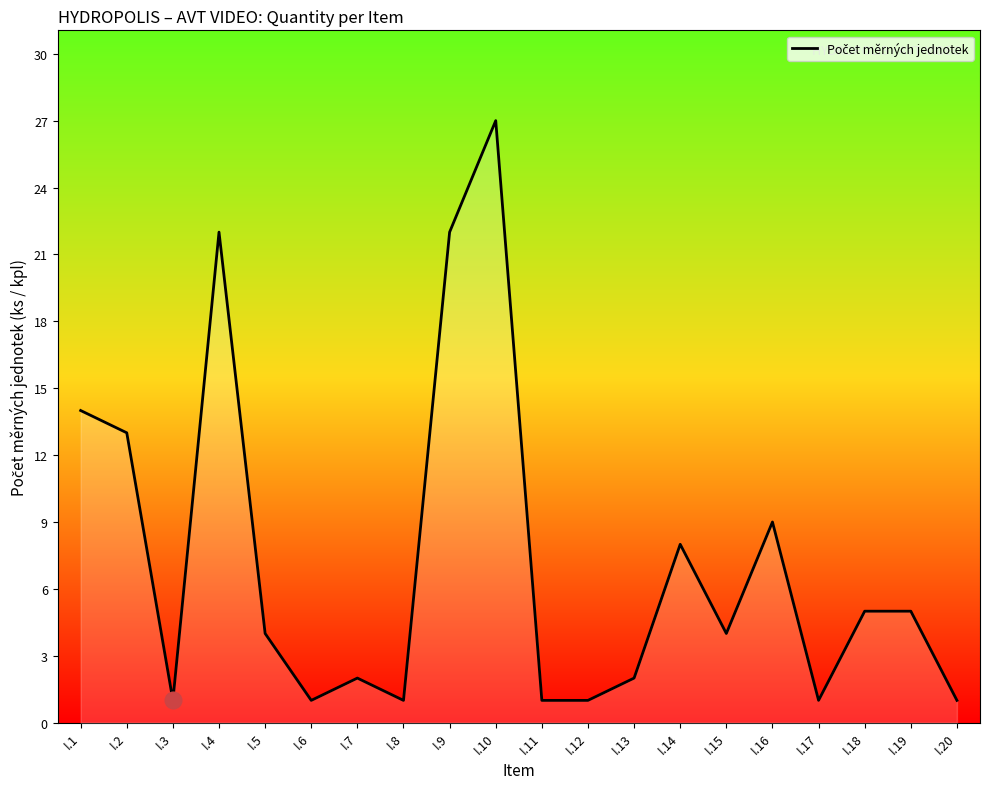

Reading left to right, extract all data points from this chart.

I.1=14	I.2=13	I.3=1	I.4=22	I.5=4	I.6=1	I.7=2	I.8=1	I.9=22	I.10=27	I.11=1	I.12=1	I.13=2	I.14=8	I.15=4	I.16=9	I.17=1	I.18=5	I.19=5	I.20=1